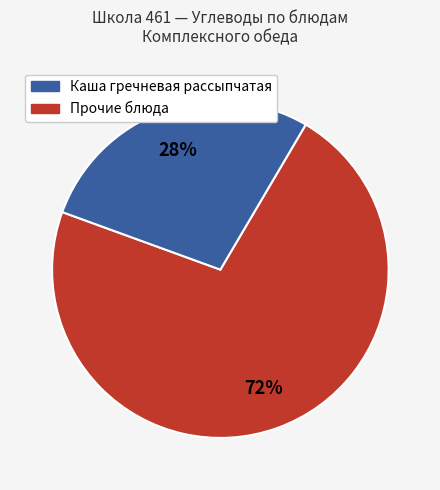

How many segments does this pie chart have?

2